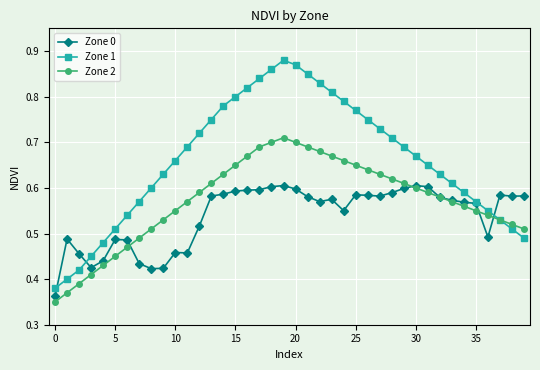

At how many categories does at least one series exceed 0?

40